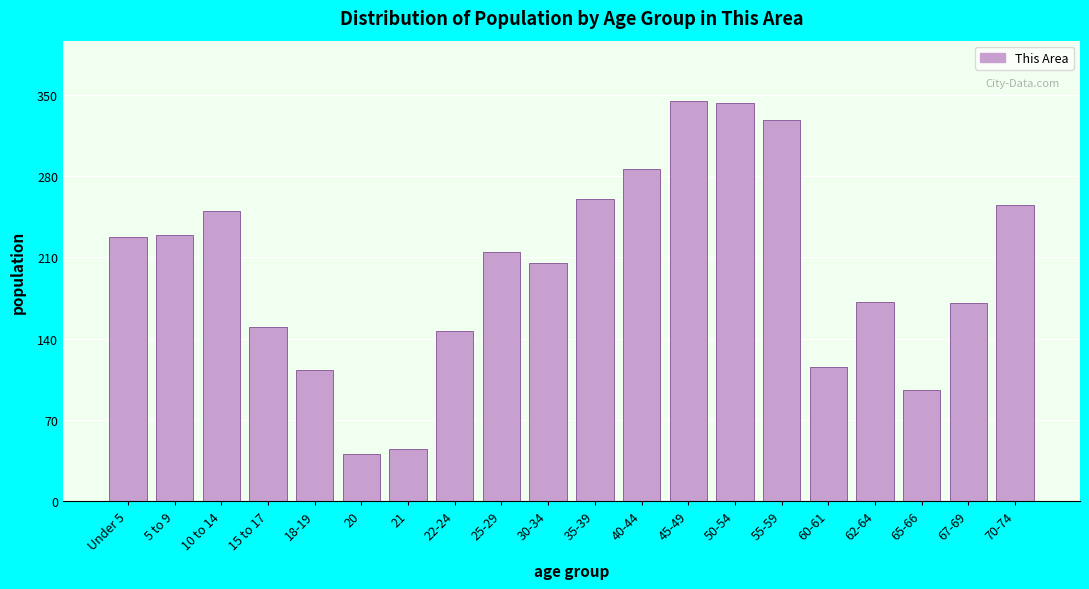

The chart shows a value of 64 at 40-44. True or false?

False